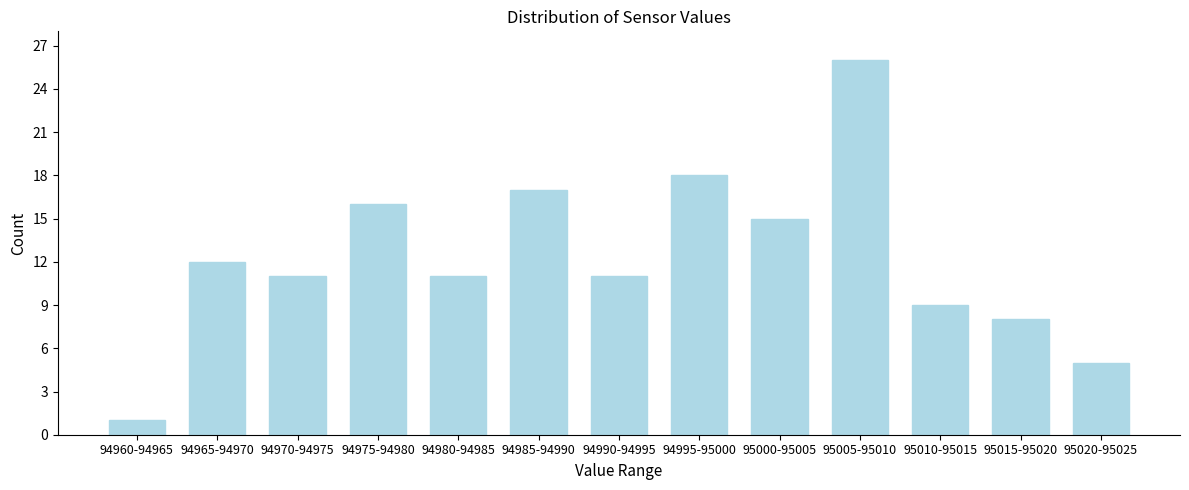

Reading left to right, transcribe all the data shown in this chart.

1	12	11	16	11	17	11	18	15	26	9	8	5